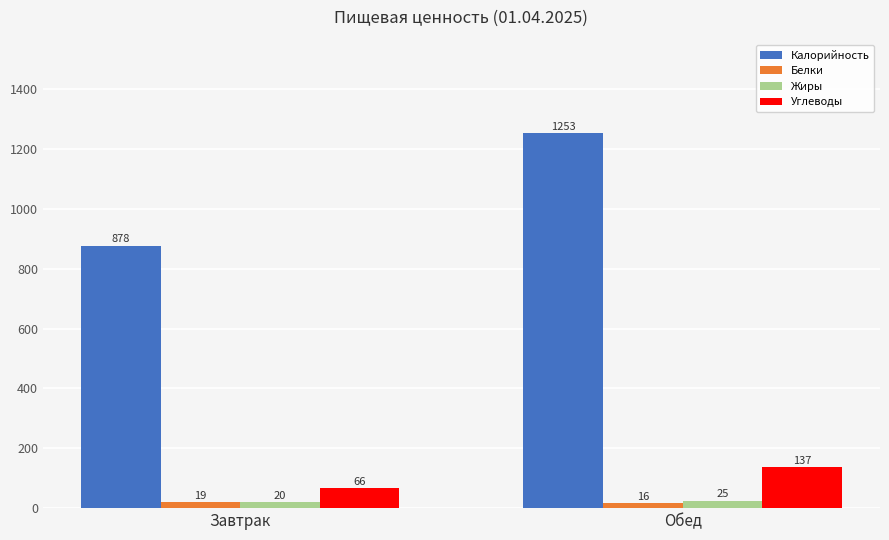

Which series changed the most between Завтрак and Обед?

Калорийность